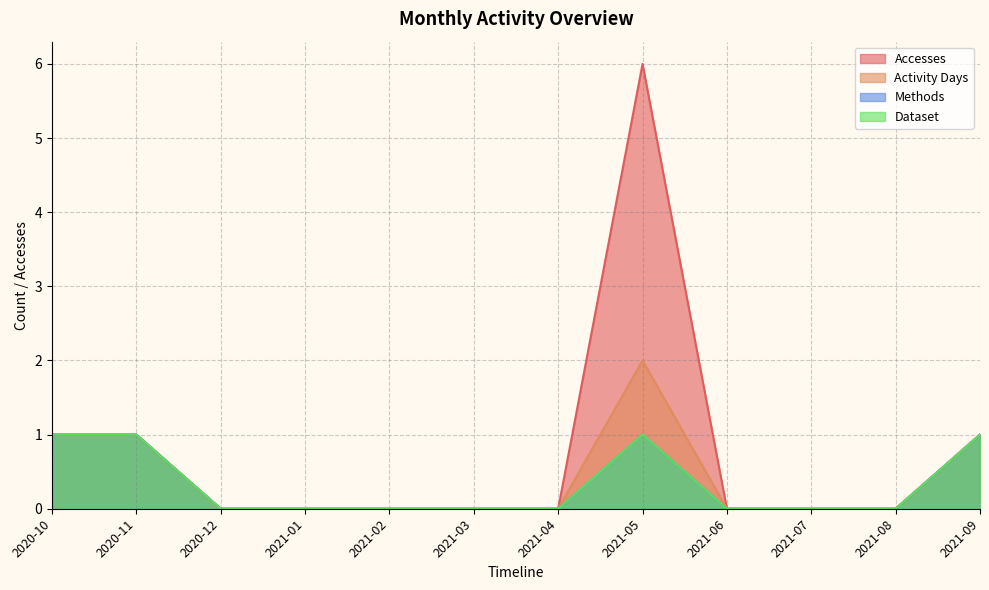

How many lines are shown in the chart?

4